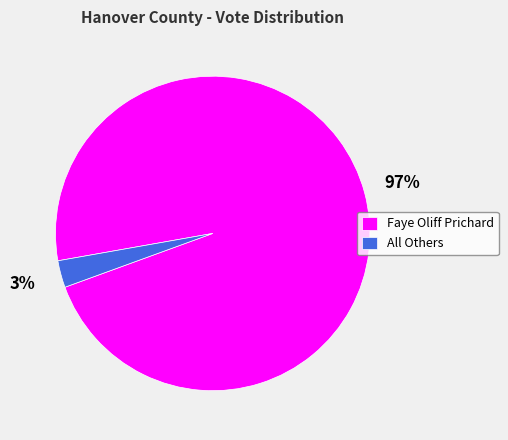

To the nearest percent, what is the combined percentage of Faye Oliff Prichard and All Others?

100%